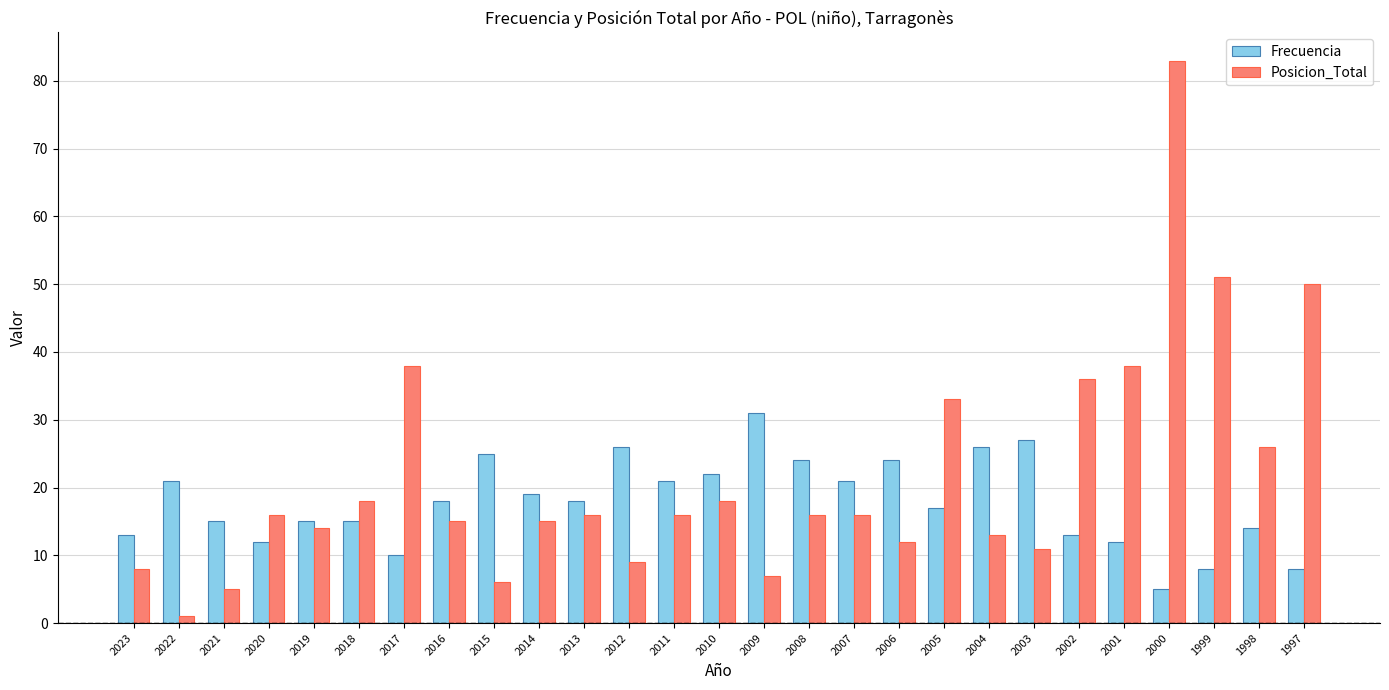

What is the smallest value displayed?

1